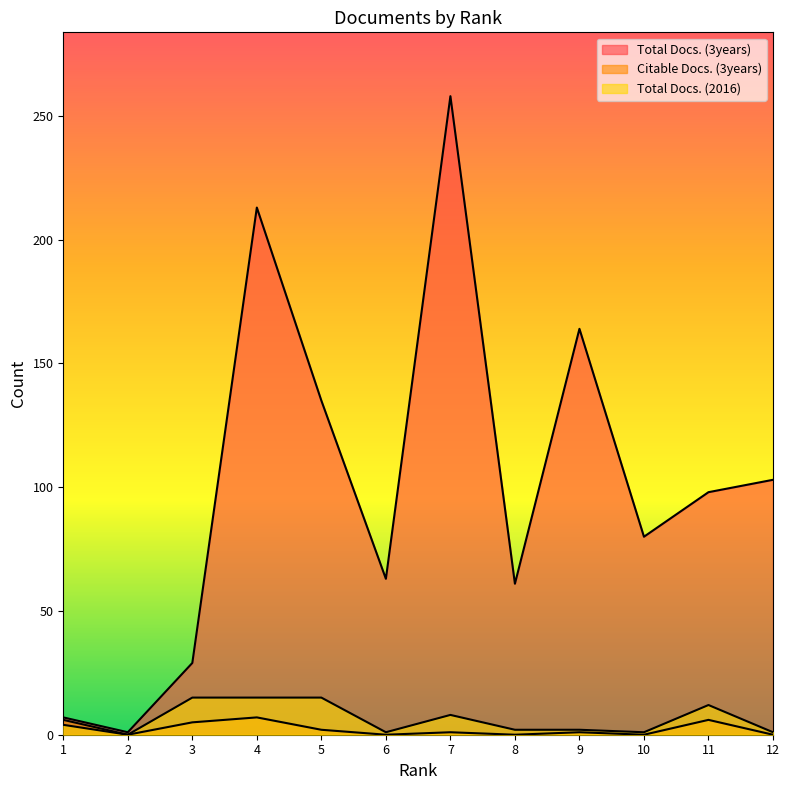

Reading left to right, extract all data points from this chart.

Total Docs. (3years): 7	1	29	213	135	63	258	61	164	80	98	103
Citable Docs. (3years): 6	0	5	7	2	0	1	0	1	0	6	0
Total Docs. (2016): 4	0	15	15	15	1	8	2	2	1	12	1